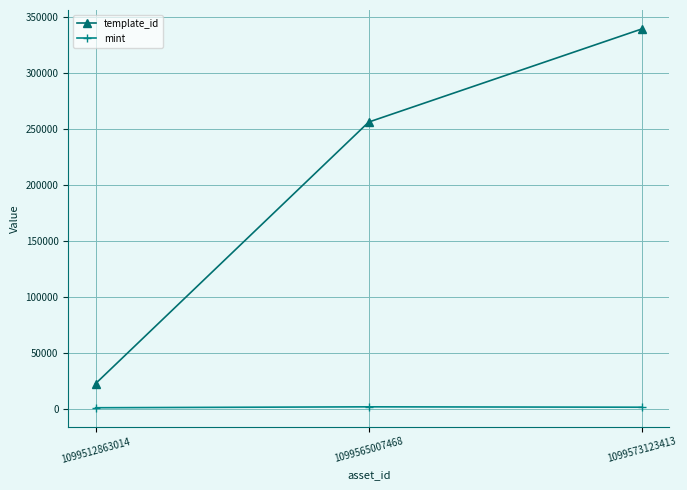

What is the minimum value for template_id?

22896